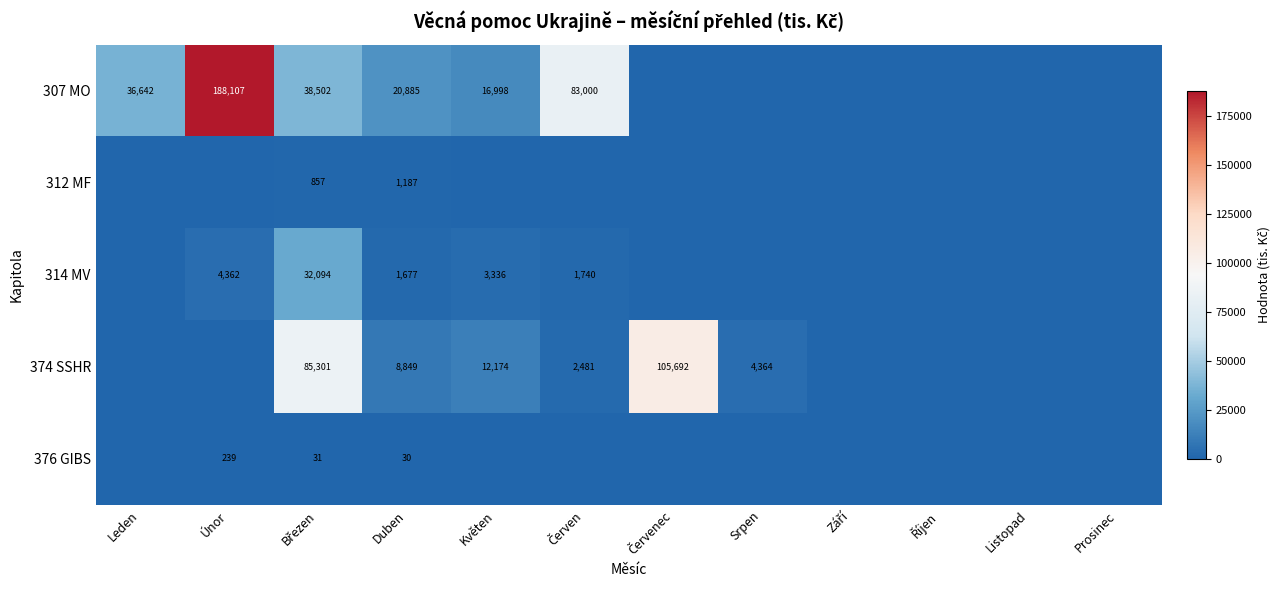

True or false: 314 MV has a value of 4362 at Únor.

True